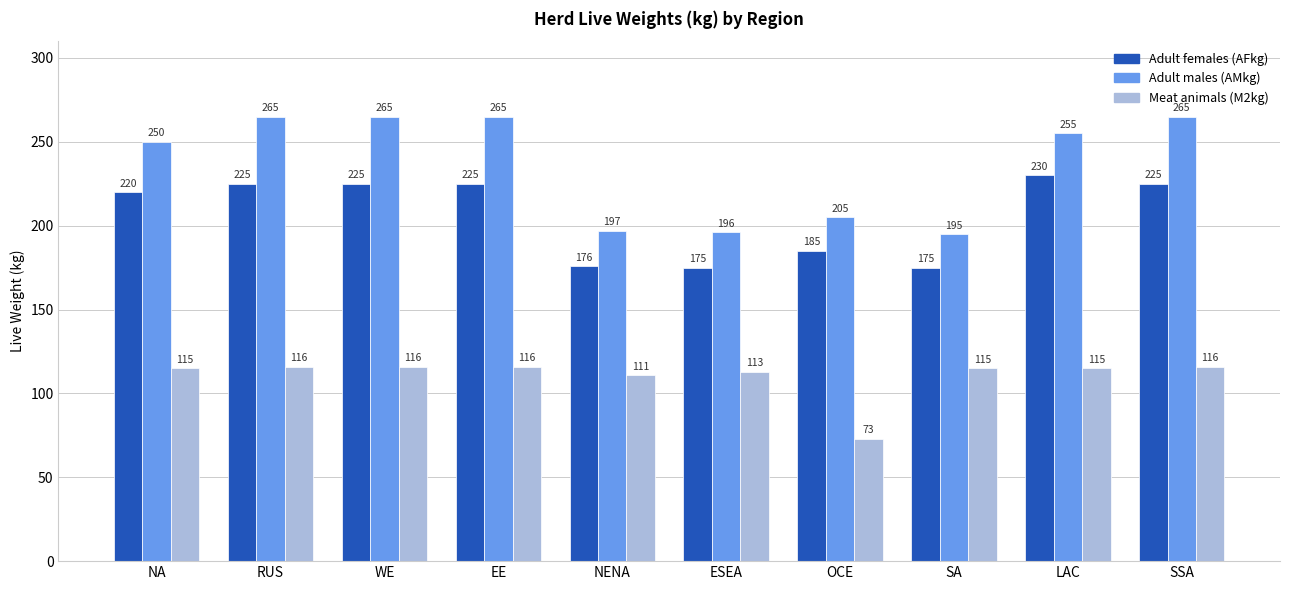

What is the label of the 5th bar from the right?

ESEA